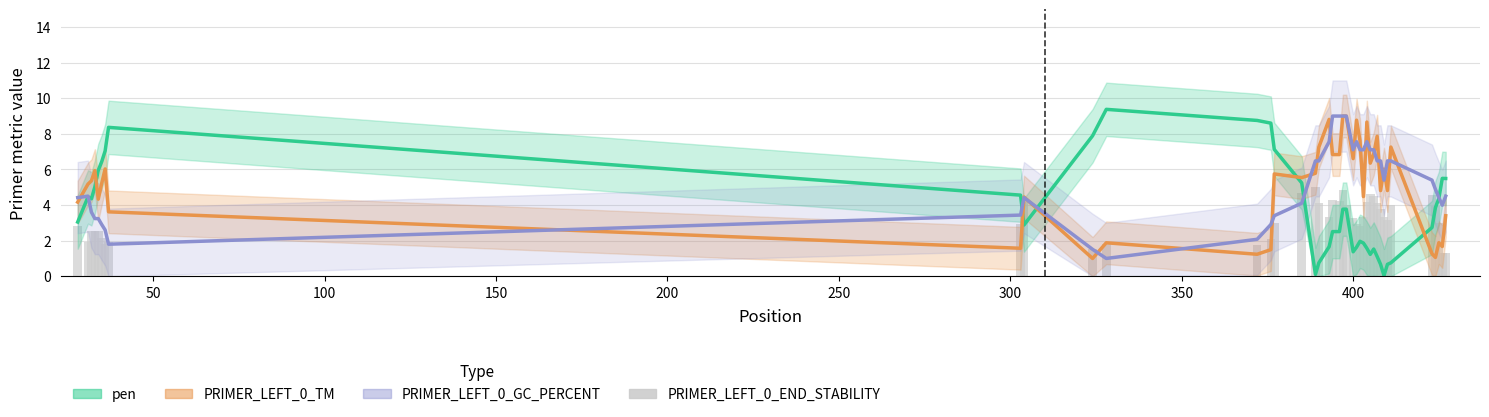

The value of PRIMER_LEFT_0_GC_PERCENT at 30 is 4.2. True or false?

False